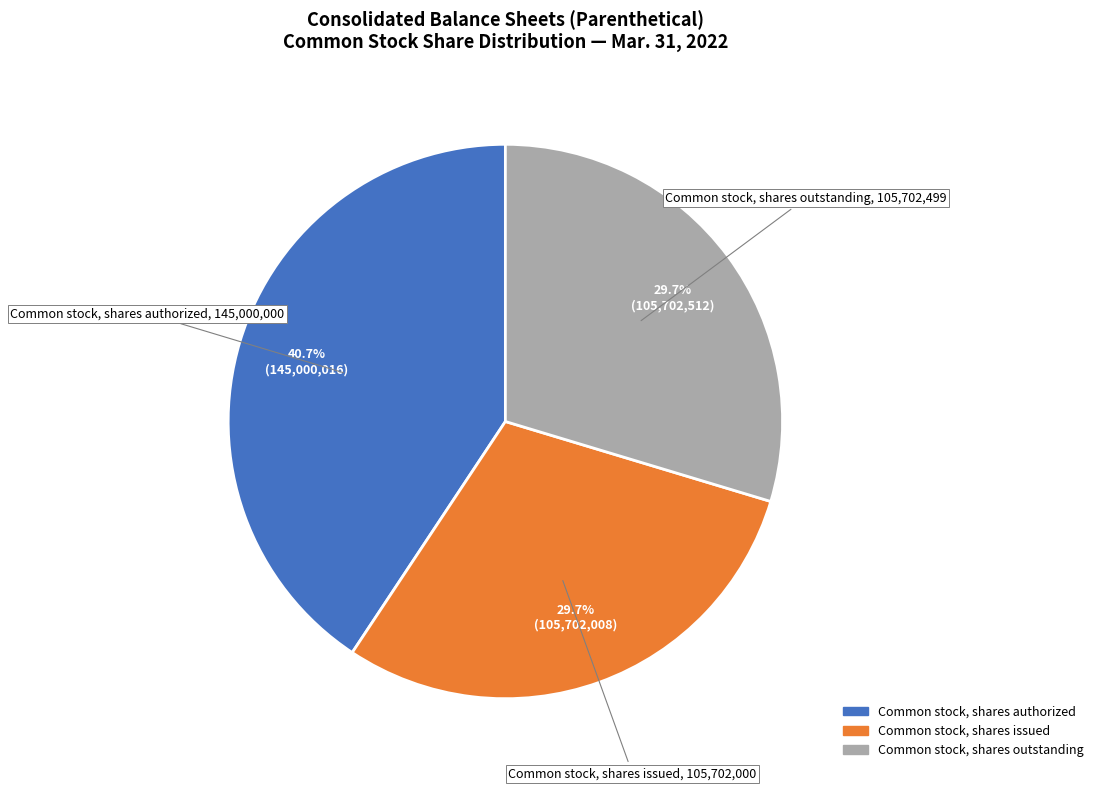

Does any single category account for the majority?

No